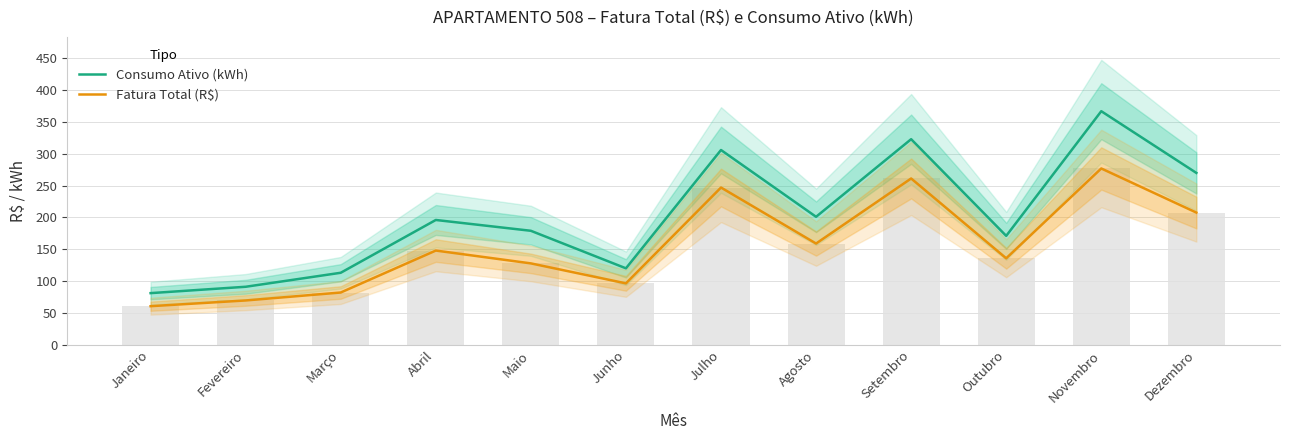

What is the label of the 3rd bar from the left?

Março